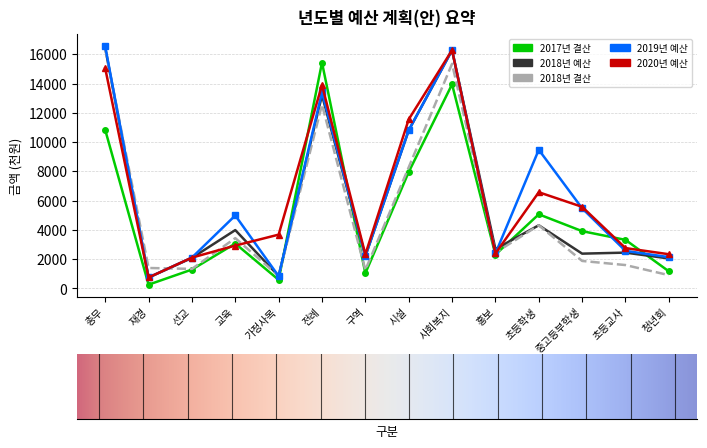

Where does the 2018년 예산 series first go above 2682?

총무